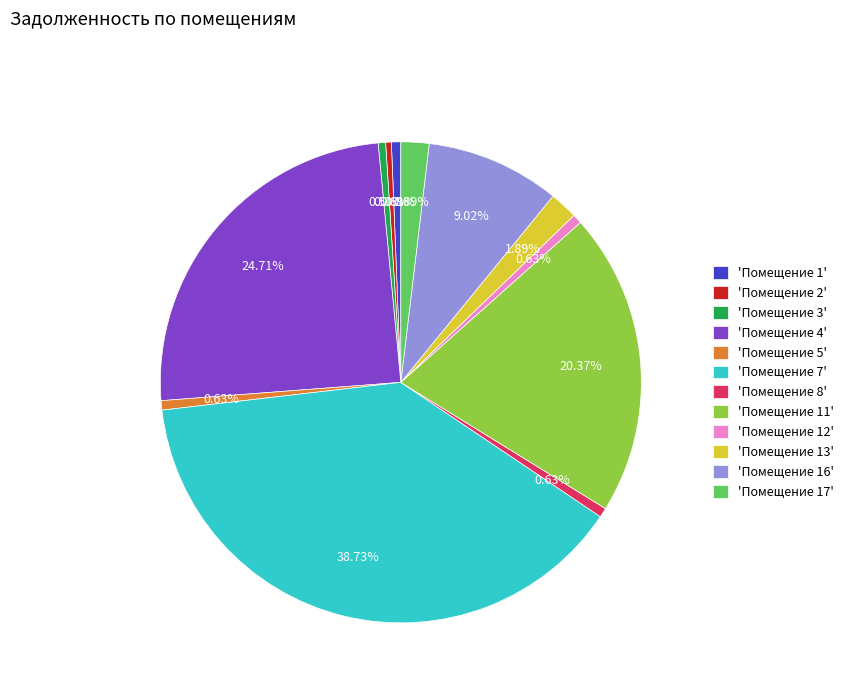

Does any single category account for the majority?

No